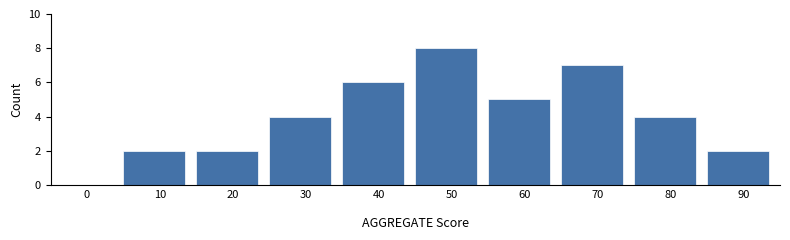

What is the maximum value shown in the chart?

8